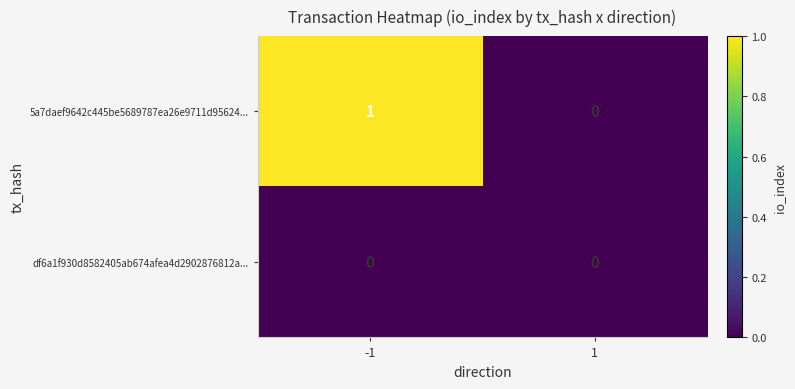

Which series has the widest spread of values?

5a7daef9642c445be5689787ea26e9711d95624...